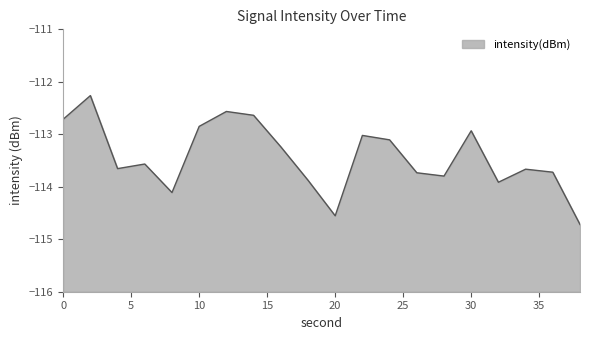

What is the value of the 7th point from the left?

-112.6